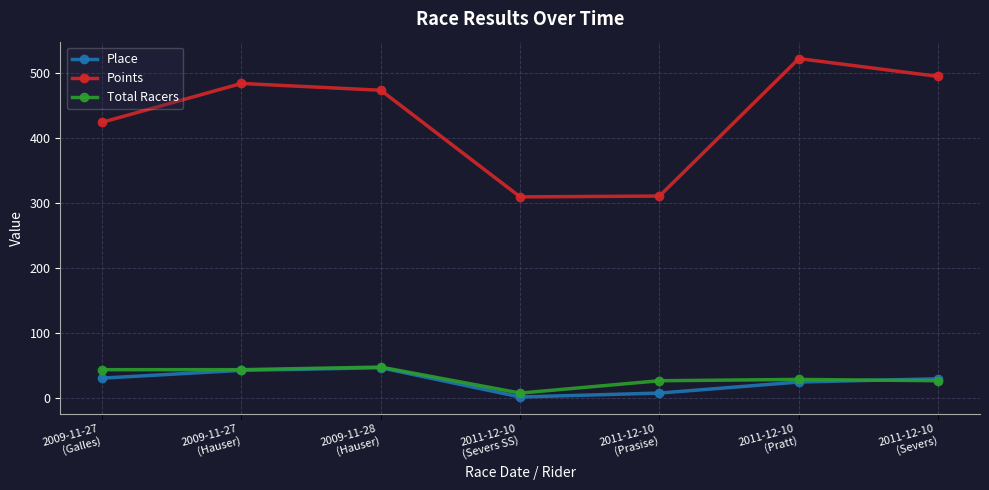

Is it true that Total Racers equals 27.0 at 2011-12-10
(Severs)?

True